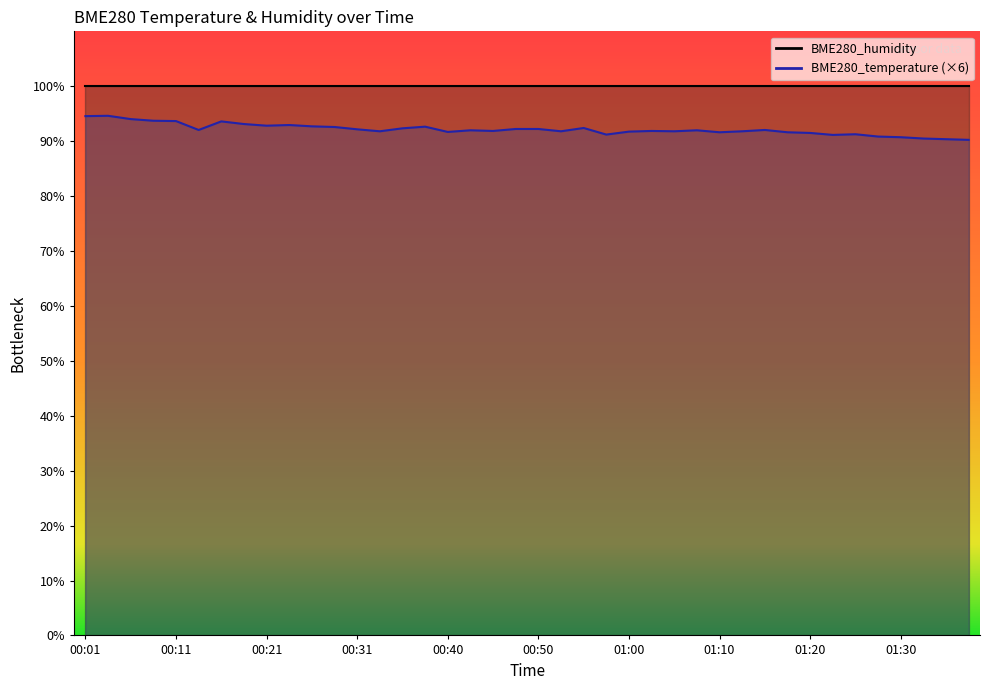

What is the change in value from 00:01 to 01:10?

-2.9